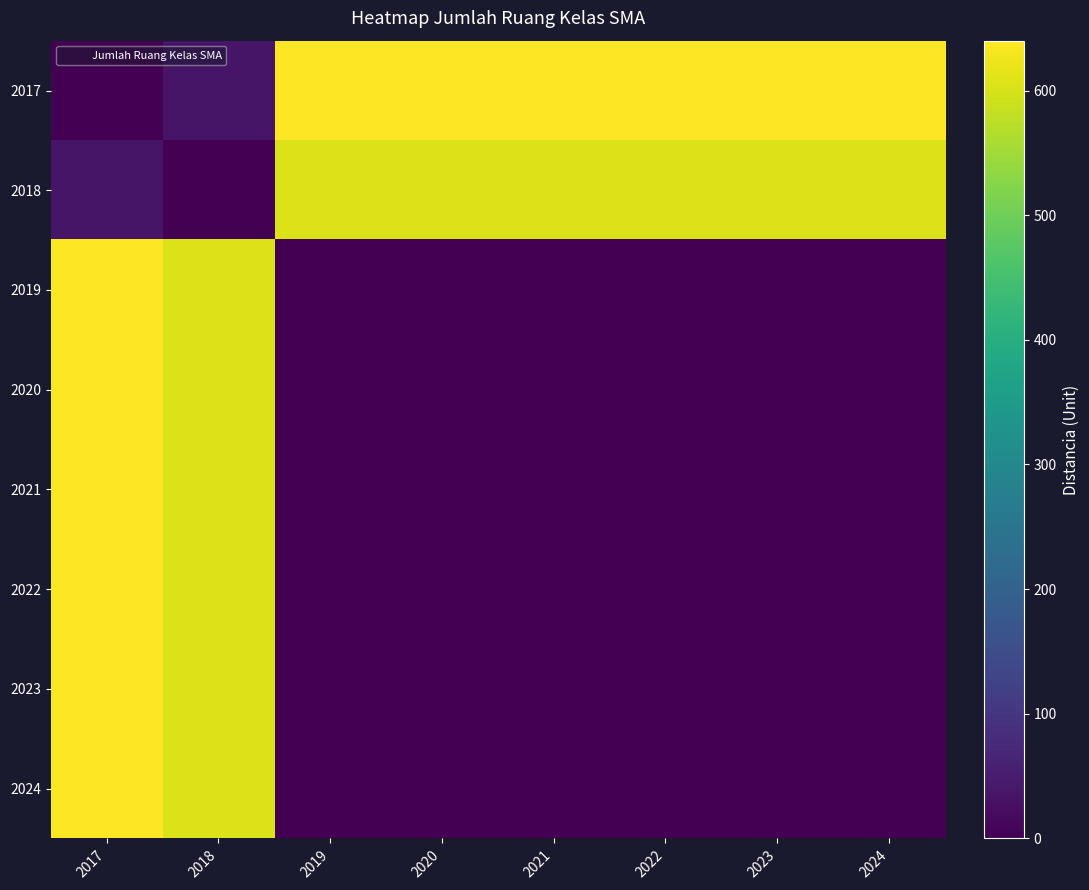

Reading right to left, extract all data points from this chart.

2017: 2024=640	2023=640	2022=640	2021=640	2020=640	2019=640	2018=35	2017=0
2018: 2024=605	2023=605	2022=605	2021=605	2020=605	2019=605	2018=0	2017=35
2019: 2024=0	2023=0	2022=0	2021=0	2020=0	2019=0	2018=605	2017=640
2020: 2024=0	2023=0	2022=0	2021=0	2020=0	2019=0	2018=605	2017=640
2021: 2024=0	2023=0	2022=0	2021=0	2020=0	2019=0	2018=605	2017=640
2022: 2024=0	2023=0	2022=0	2021=0	2020=0	2019=0	2018=605	2017=640
2023: 2024=0	2023=0	2022=0	2021=0	2020=0	2019=0	2018=605	2017=640
2024: 2024=0	2023=0	2022=0	2021=0	2020=0	2019=0	2018=605	2017=640